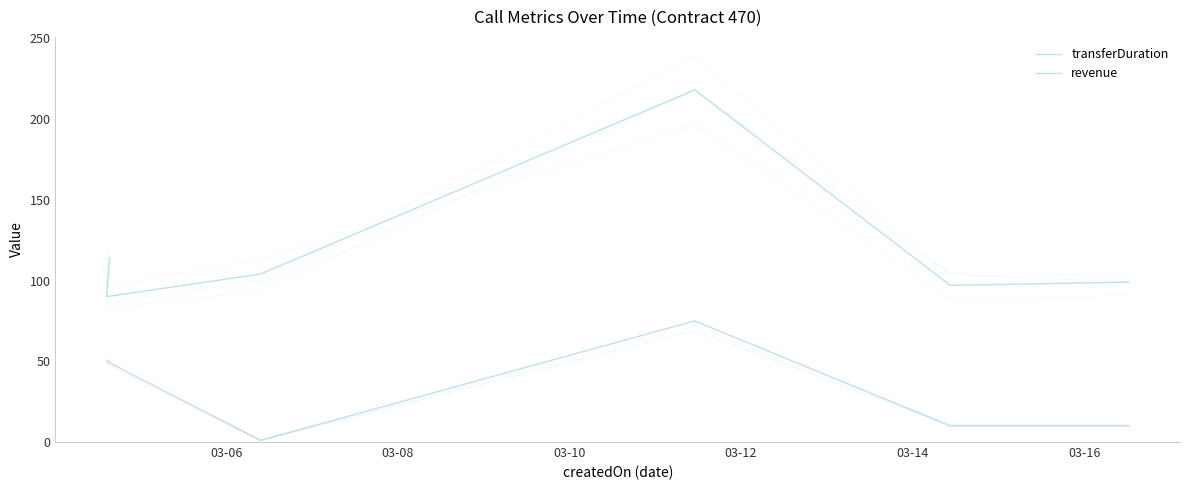

At which category is the sum across all series the highest?

03-12